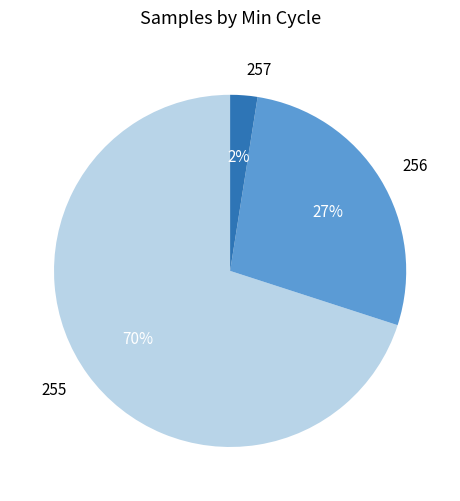

Between 257 and 256, which is larger?

256